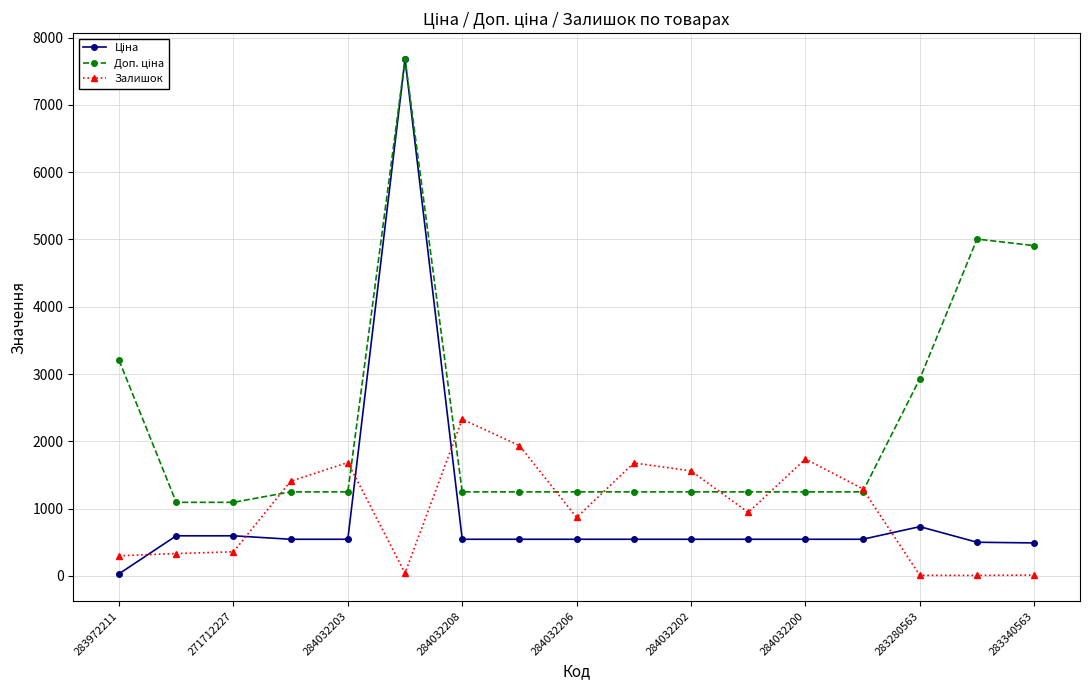

True or false: Залишок has more than 1 points higher than both neighbors.

True